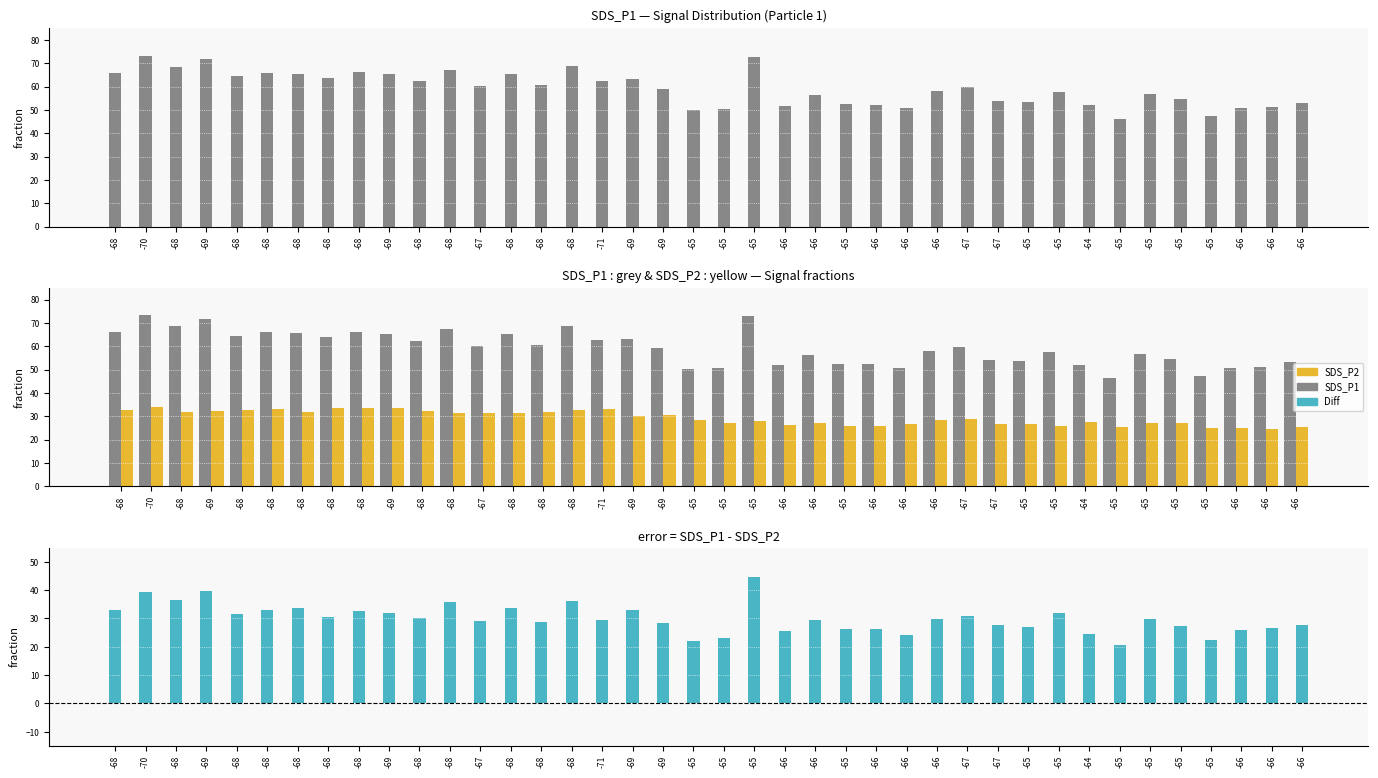

What are all the series names shown in the legend?

SDS_P1, SDS_P2, SDS_P1 - SDS_P2